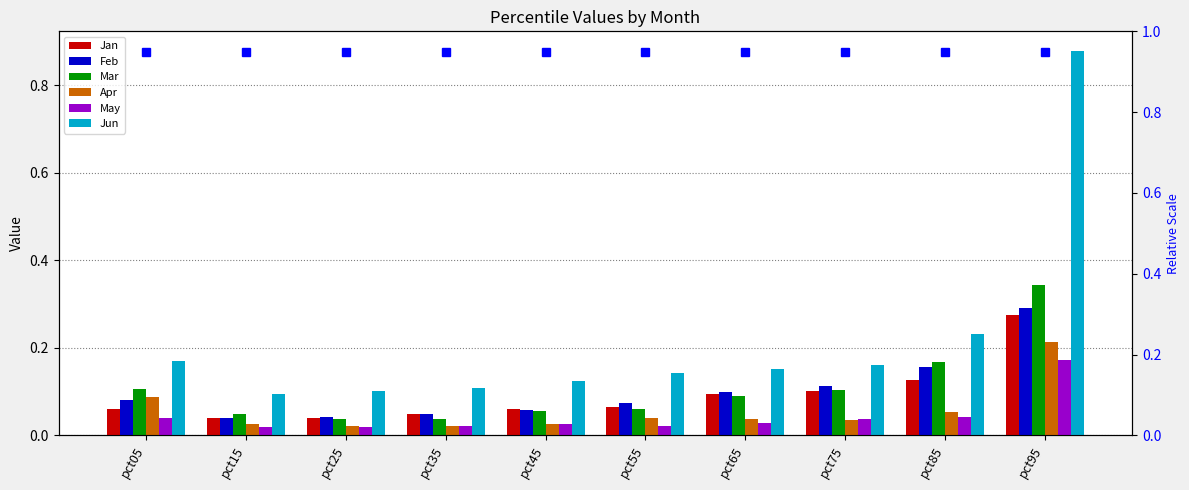

How many bars are there in each group?

6